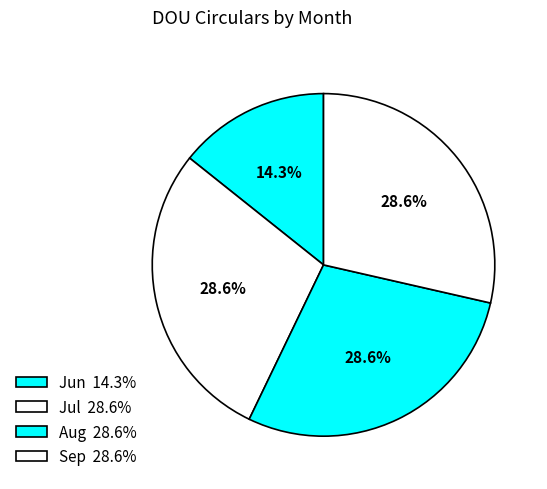

How many segments does this pie chart have?

4